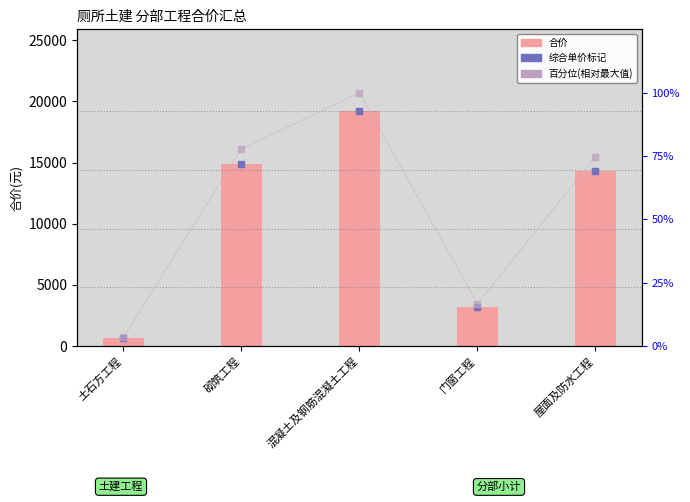

Are the bars horizontal?

No